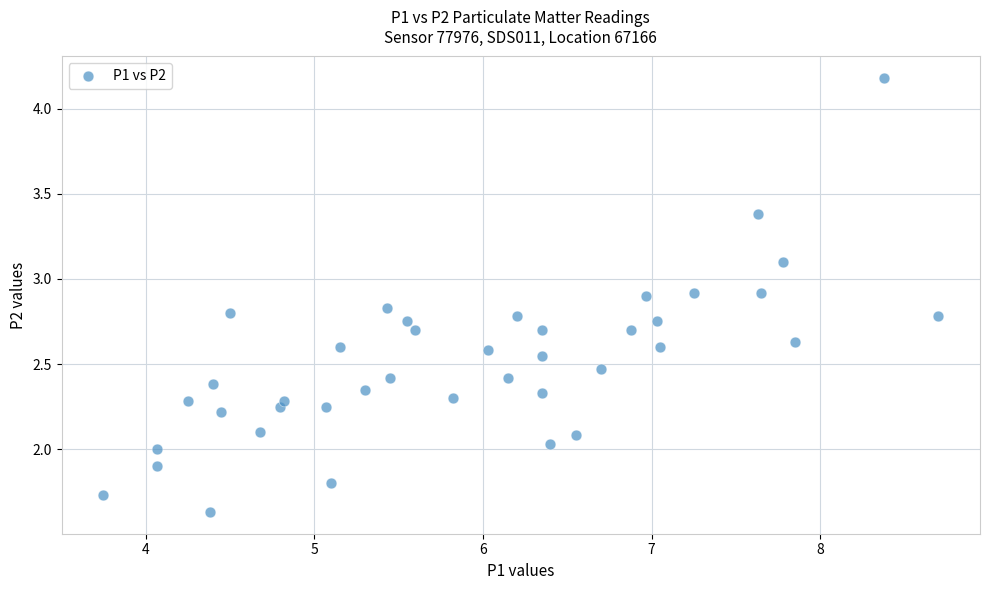

Count the number of points in this scatter plot.

40